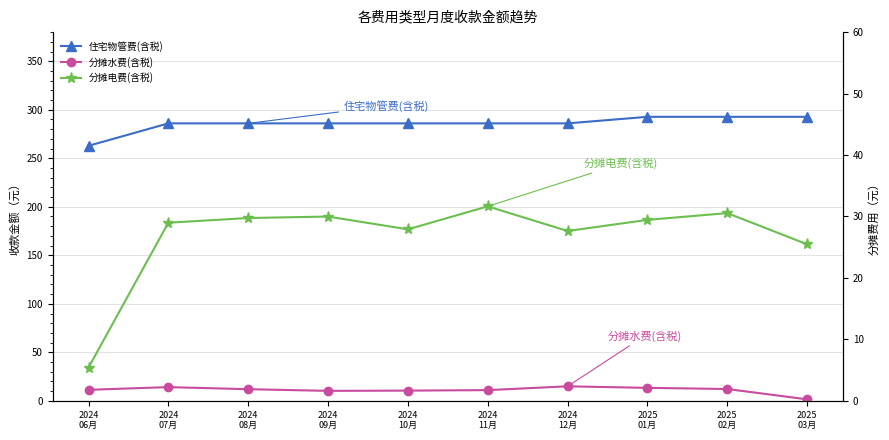

Which category has the lowest value across all series?

2025
03月